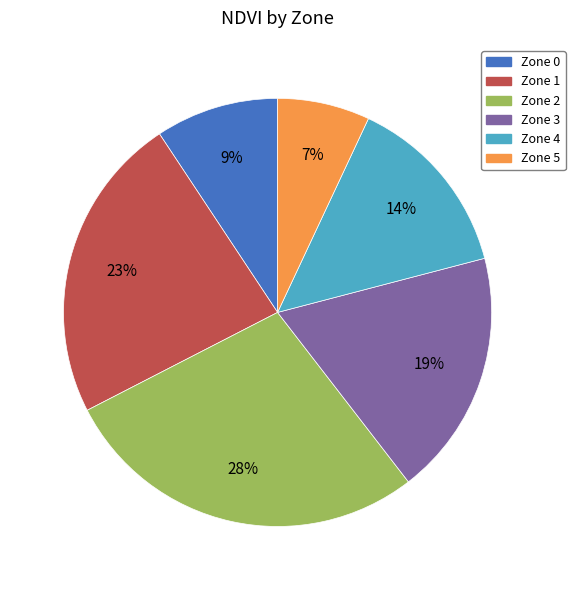

Rank the categories by value from lowest to highest.

Zone 5, Zone 0, Zone 4, Zone 3, Zone 1, Zone 2